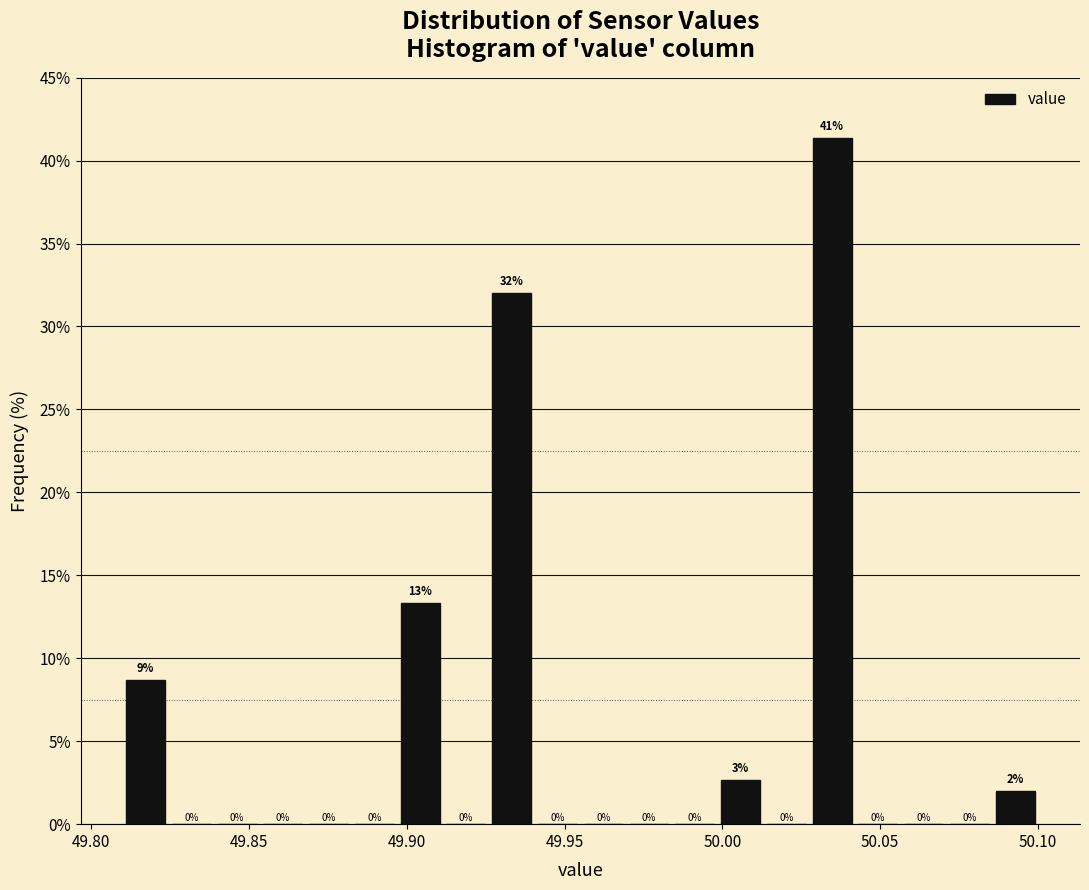

Read against the x-axis, roughly where is the centre of the tallest bar?

50.035